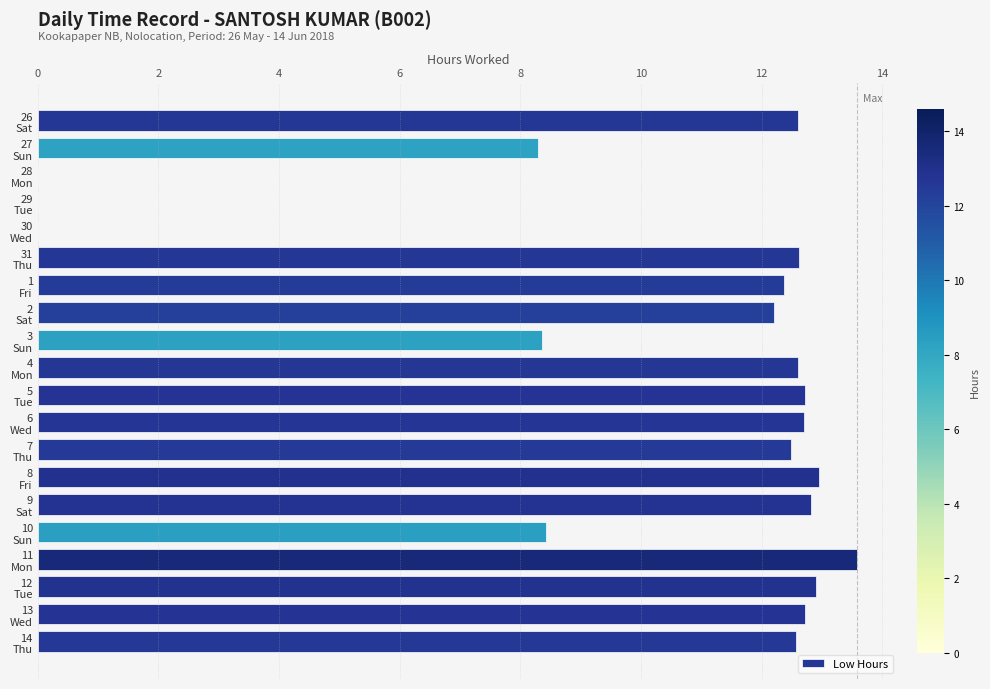

What is the maximum value shown in the chart?

13.6